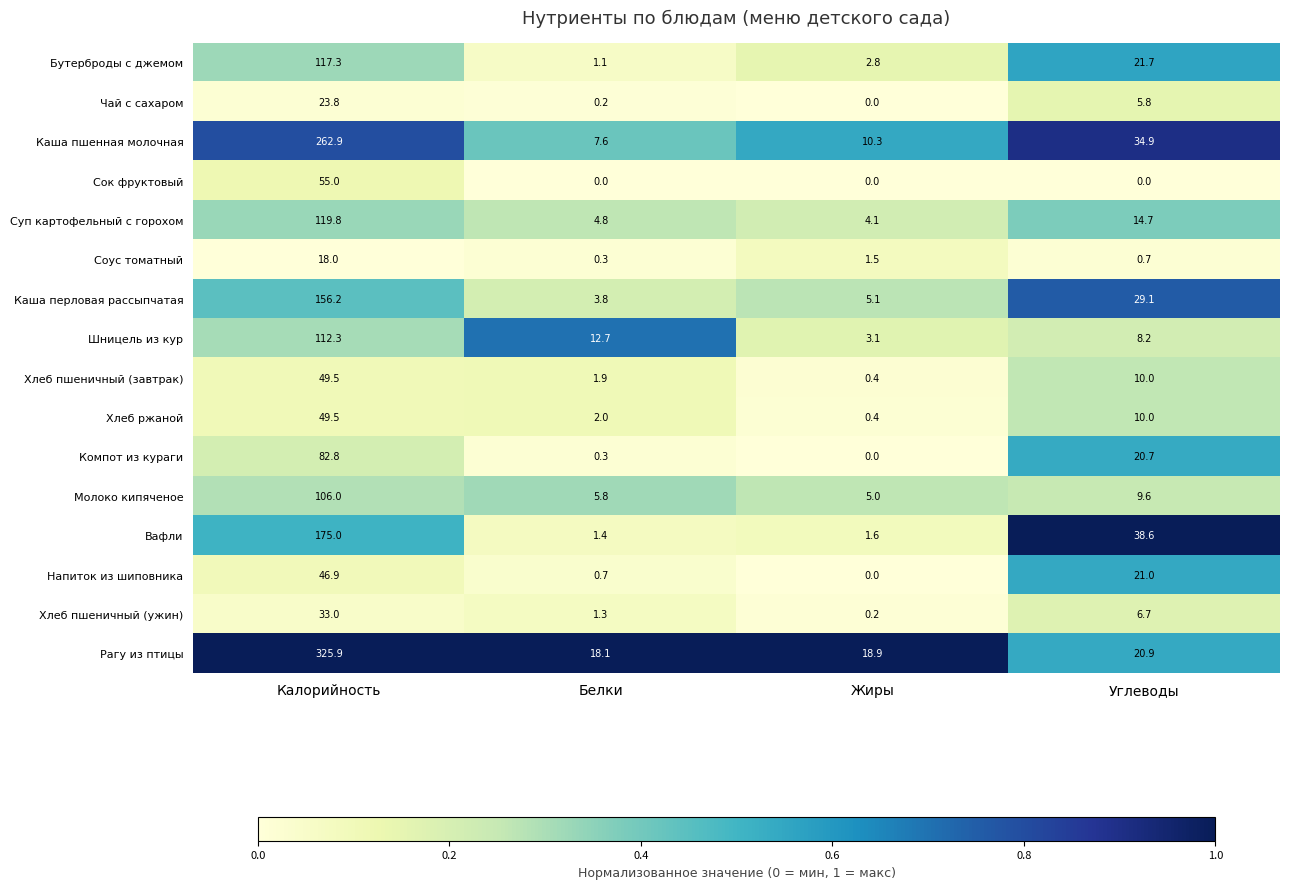

List the labels in order of Хлеб пшеничный (ужин) value, smallest first.

Жиры, Белки, Углеводы, Калорийность